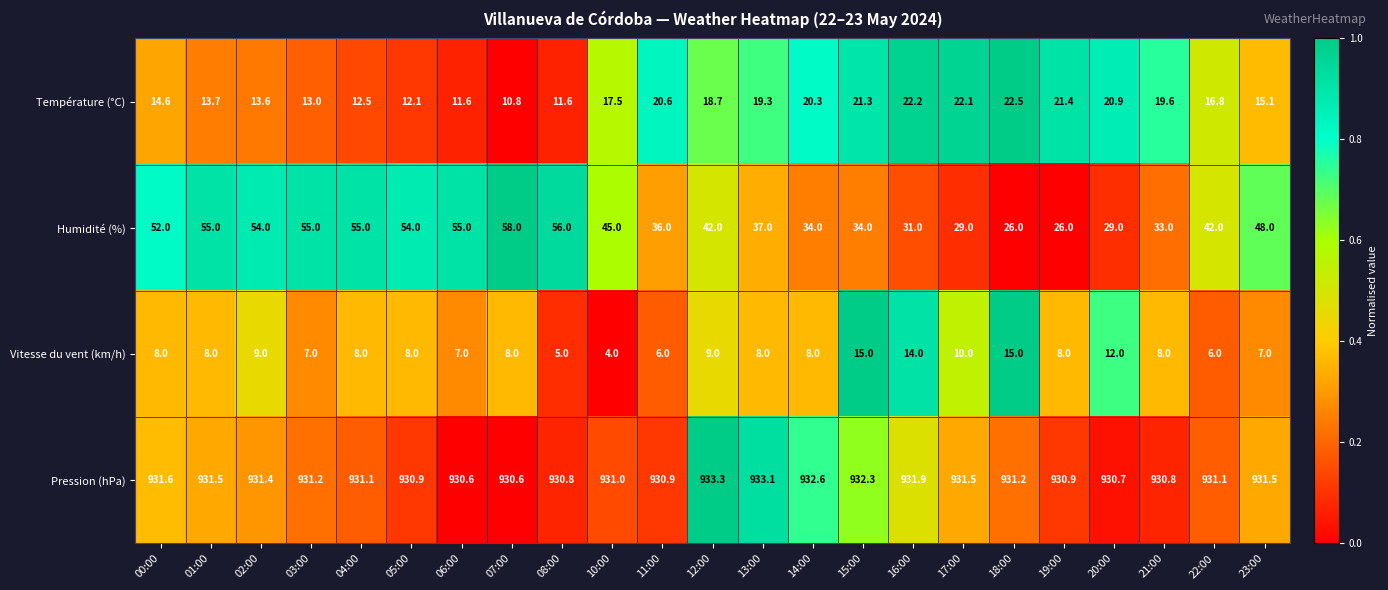

Which series changed the most between 00:00 and 22:00?

Humidité (%)